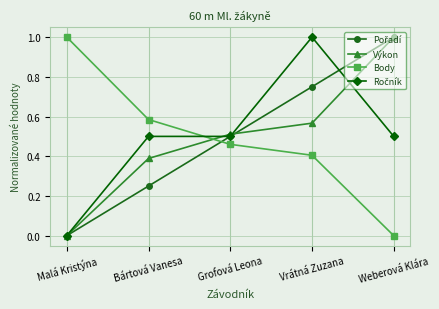

What is the total value across all series at Grofová Leona?

2.0